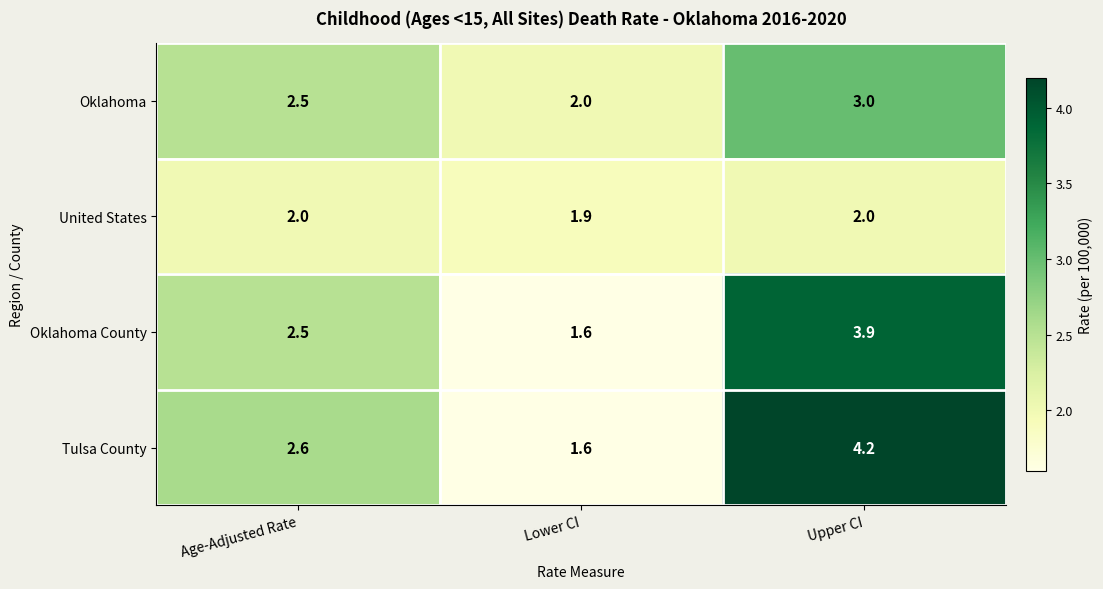

What is the maximum value for United States?

2.0